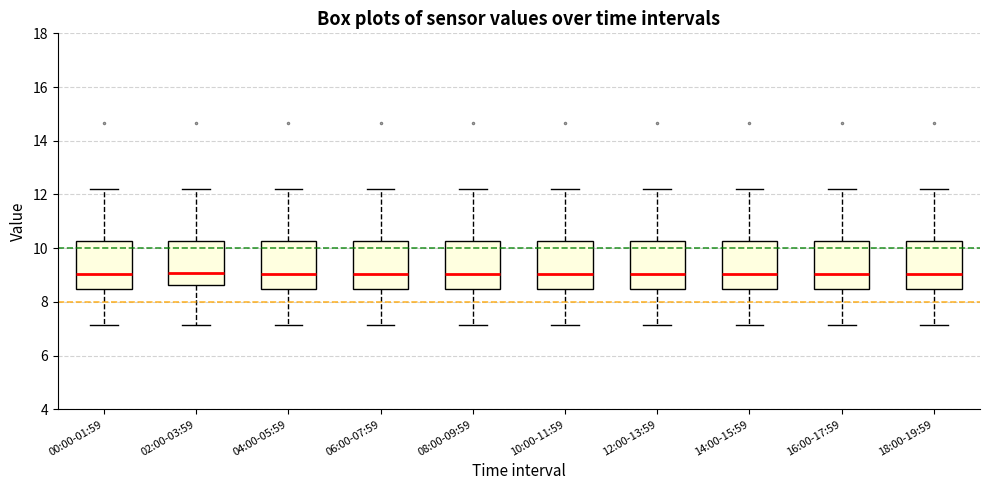

Where is the upper edge of the box for 18:00-19:59 on the y-axis? The values are not printed on the chart, so give them approximately, as read against the axis.

10.2